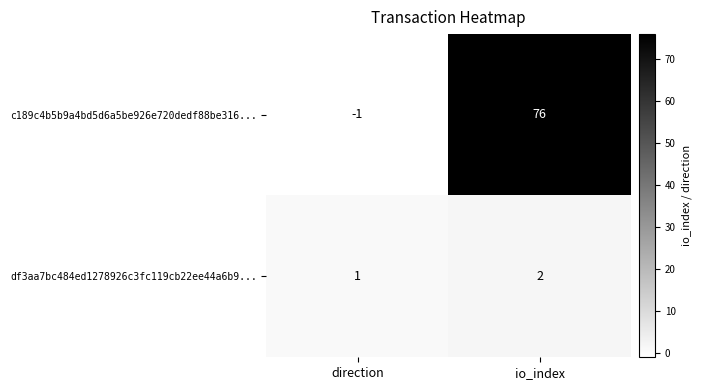

Count the number of data series in this chart.

2